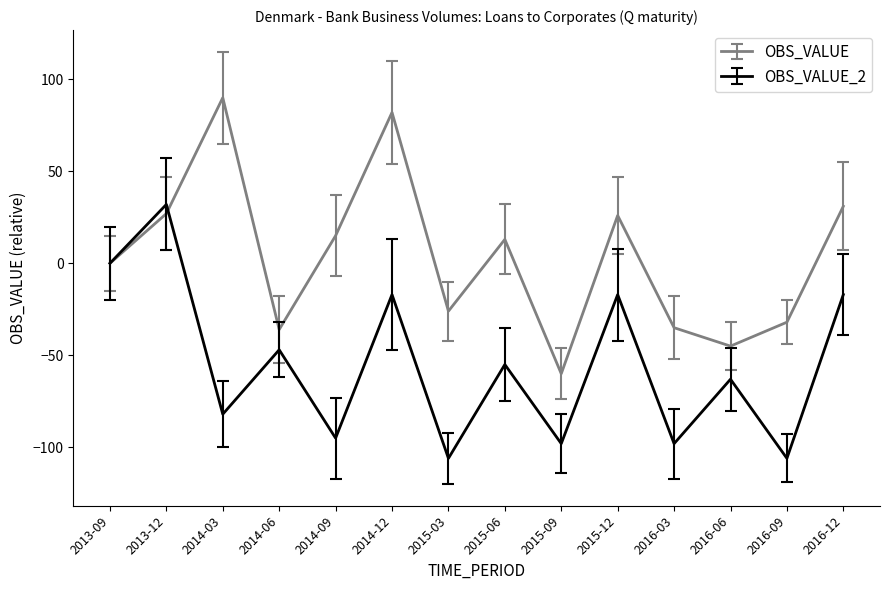

What position from the left is 2014-12?

6